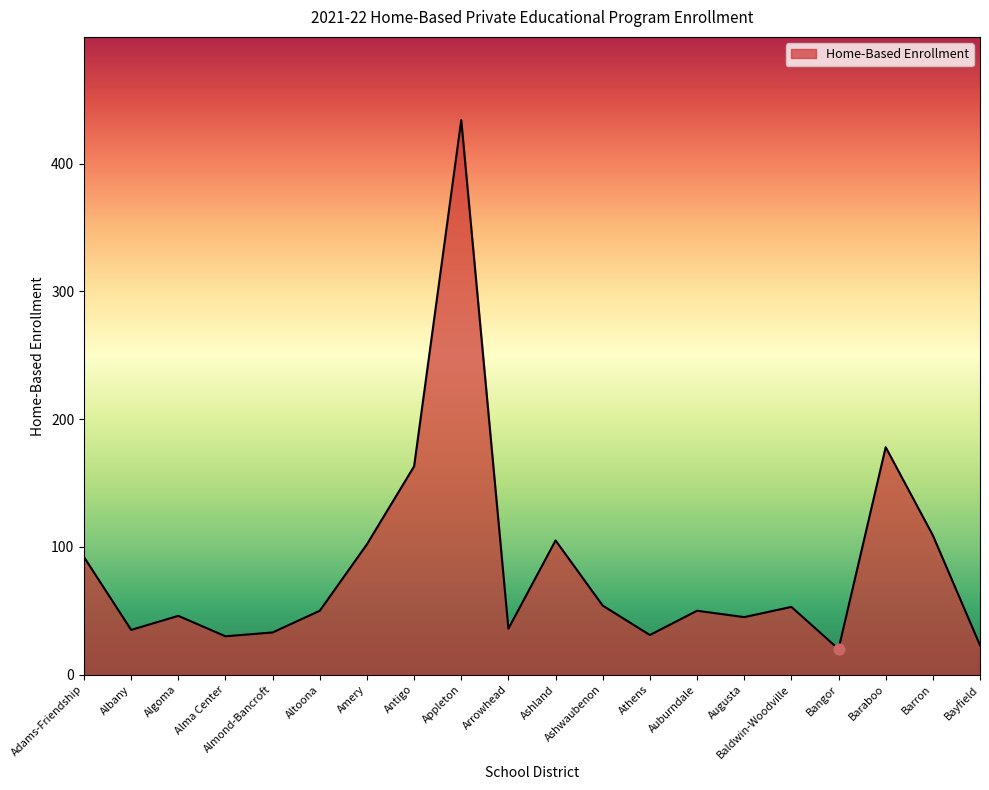

Approximately how many times larger is the value at Auburndale compared to Arrowhead?

1.4